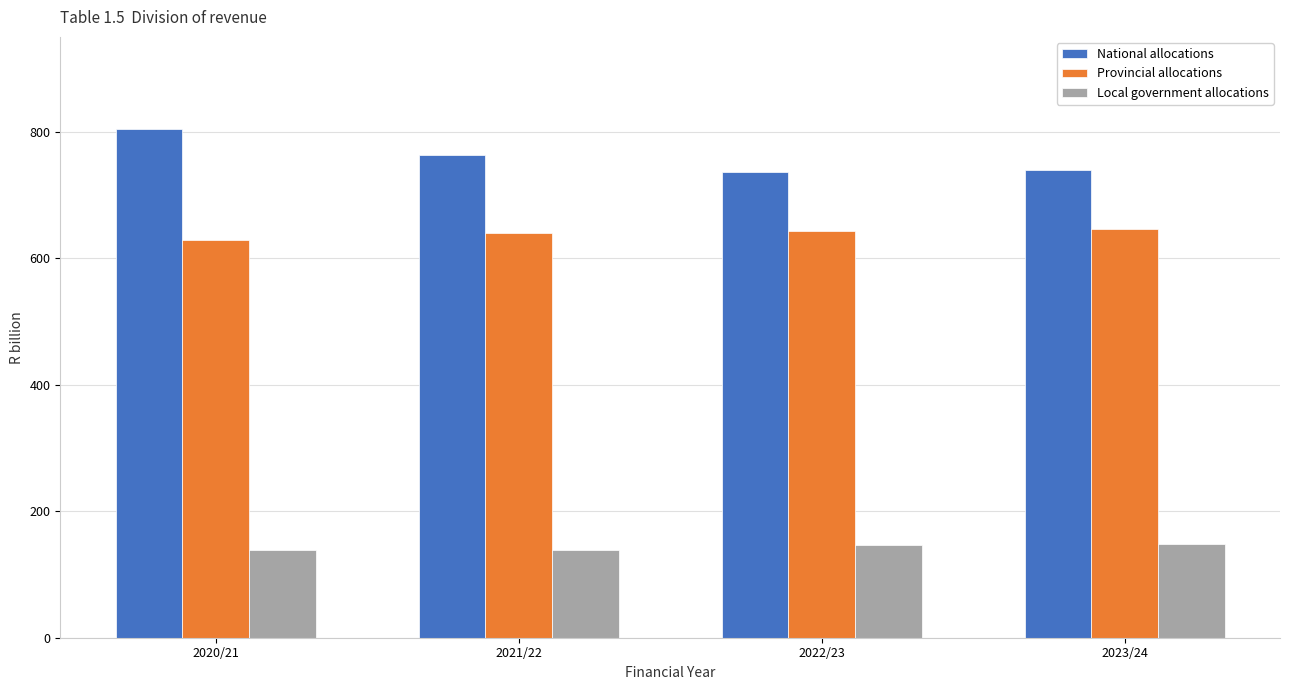

The value of Provincial allocations at 2023/24 is 843.4. True or false?

False